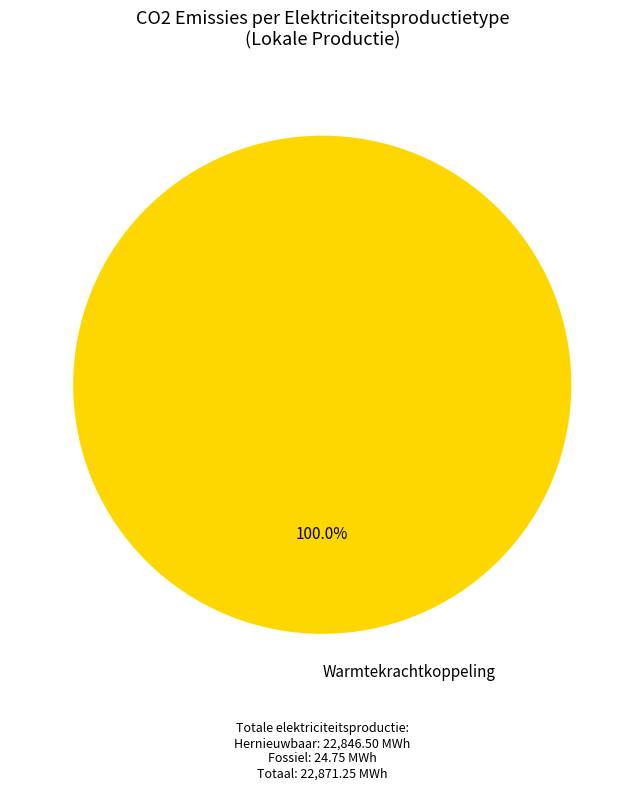

Does any single category account for the majority?

Yes